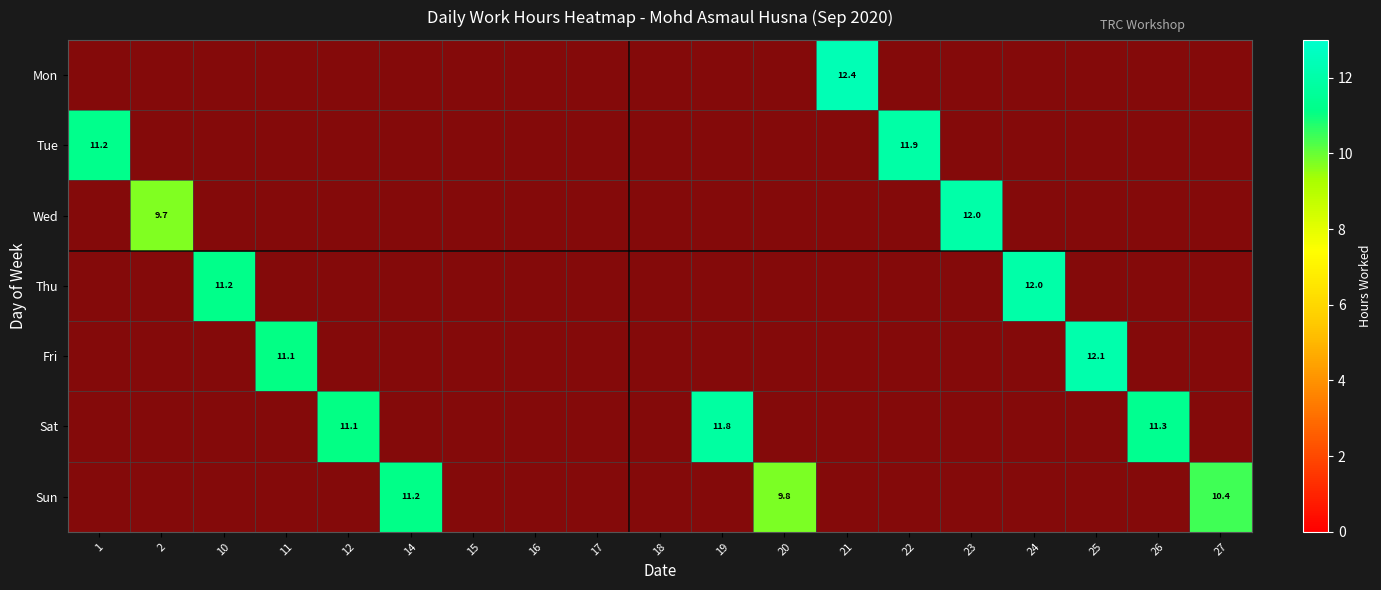

Rank the series at 20 from highest to lowest value.

Sun, Mon, Tue, Wed, Thu, Fri, Sat